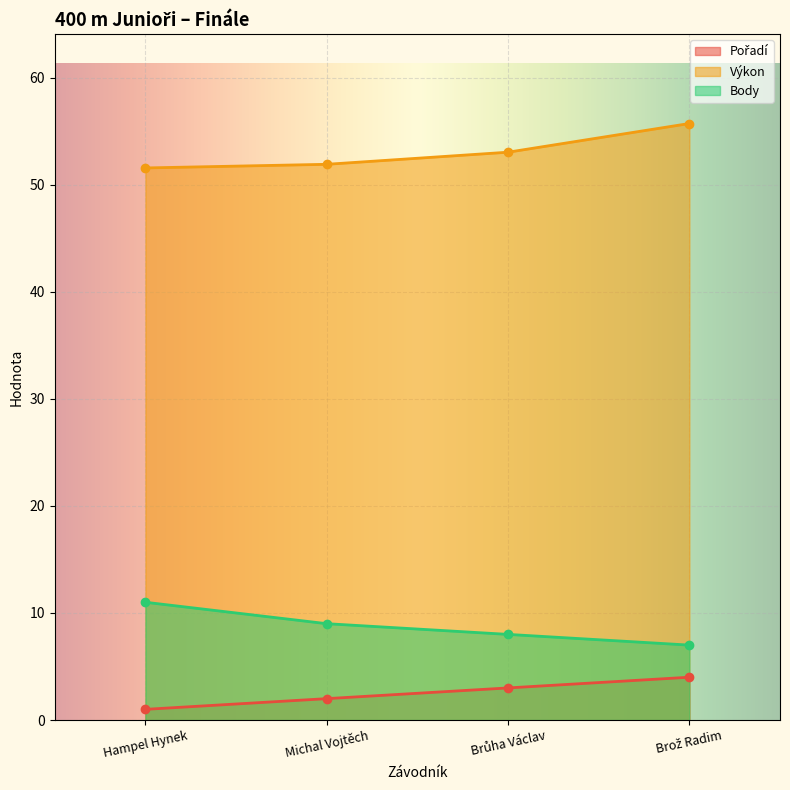

True or false: Výkon and Body cross at least once.

False